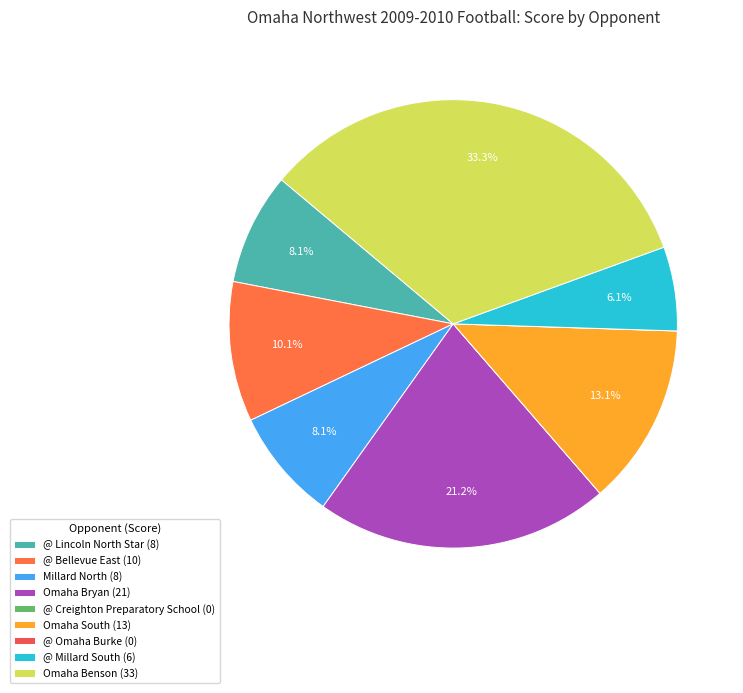

Count the number of slices in the pie.

9